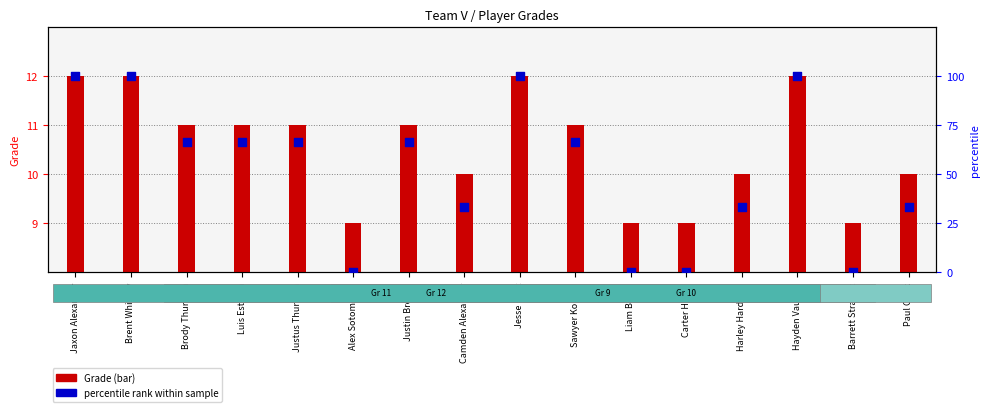

What are all the series names shown in the legend?

Grade (bar), percentile rank within sample